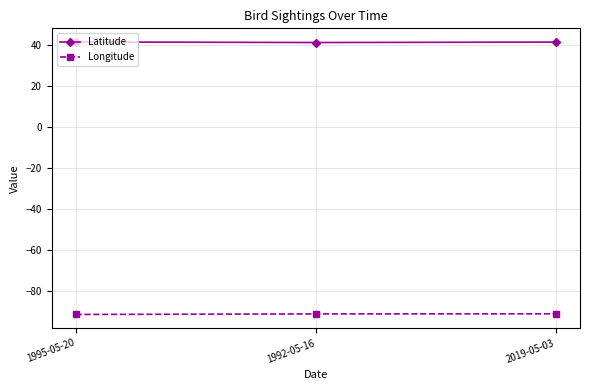

Count the number of data series in this chart.

2